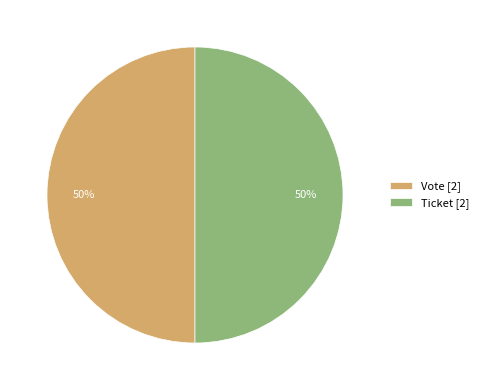

Approximately how many times larger is the value at Vote [2] compared to Ticket [2]?

1.0